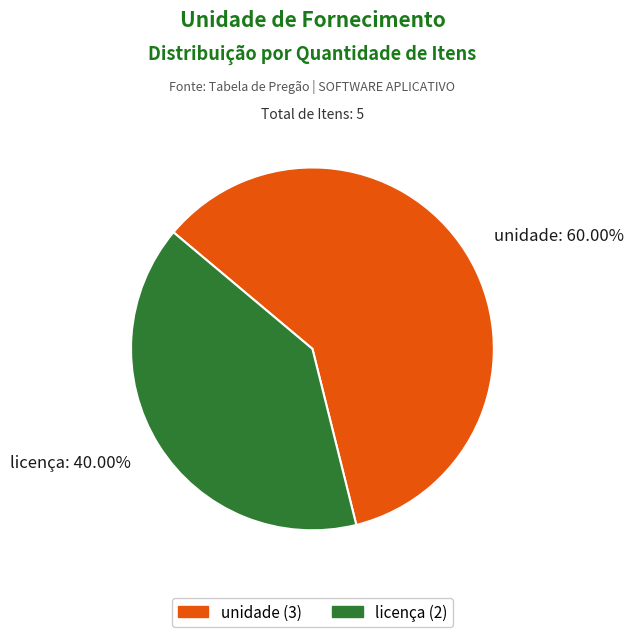

To the nearest percent, what percentage of the pie is unidade?

60%